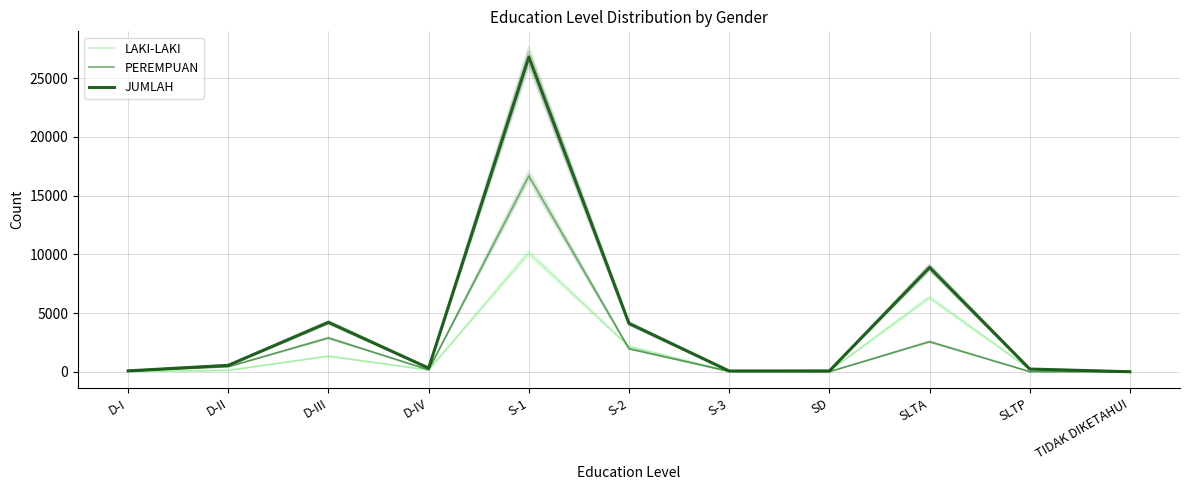

What is the label of the 3rd point from the right?

SLTA